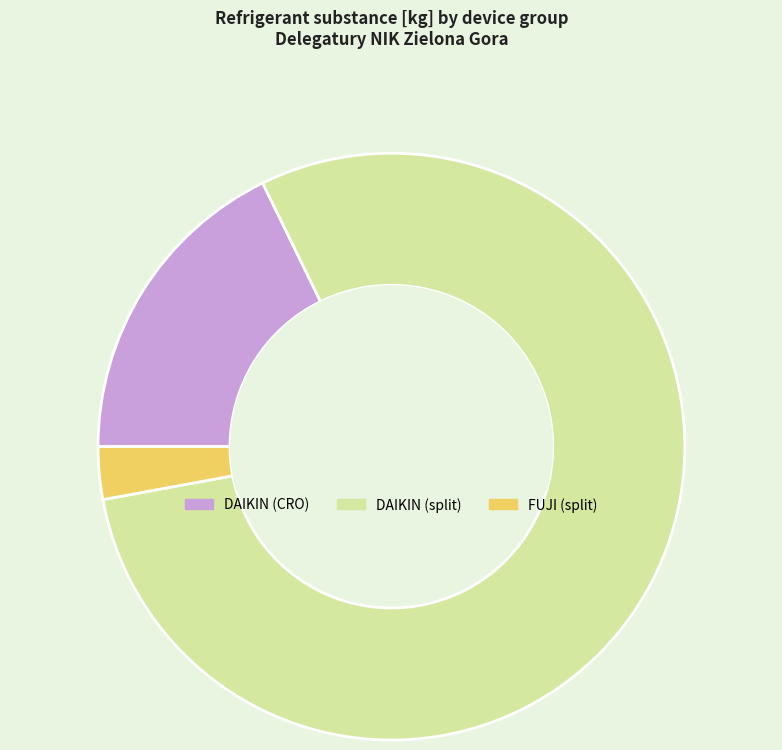

How many segments does this pie chart have?

3